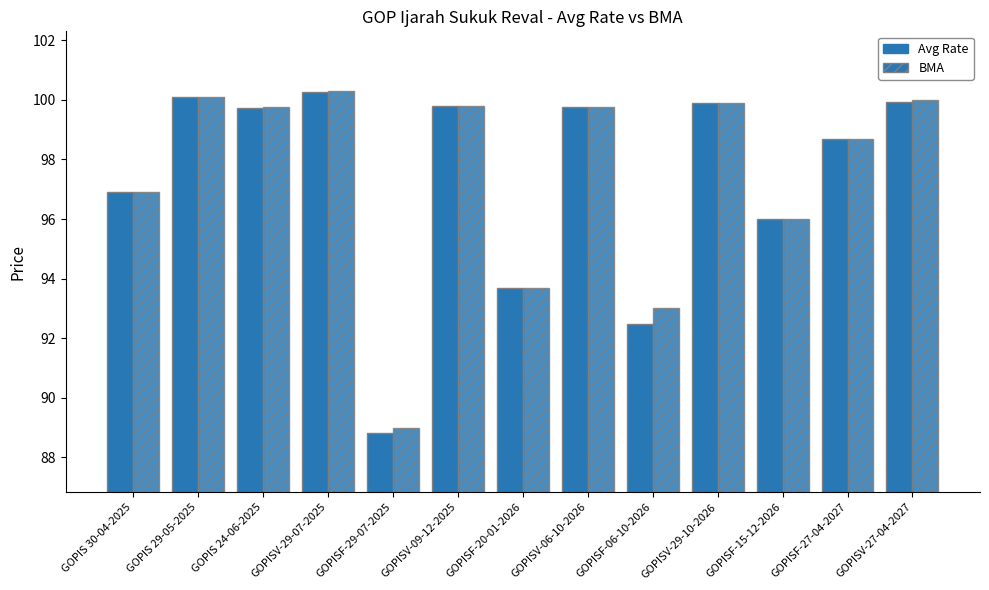

Are the bars horizontal?

No